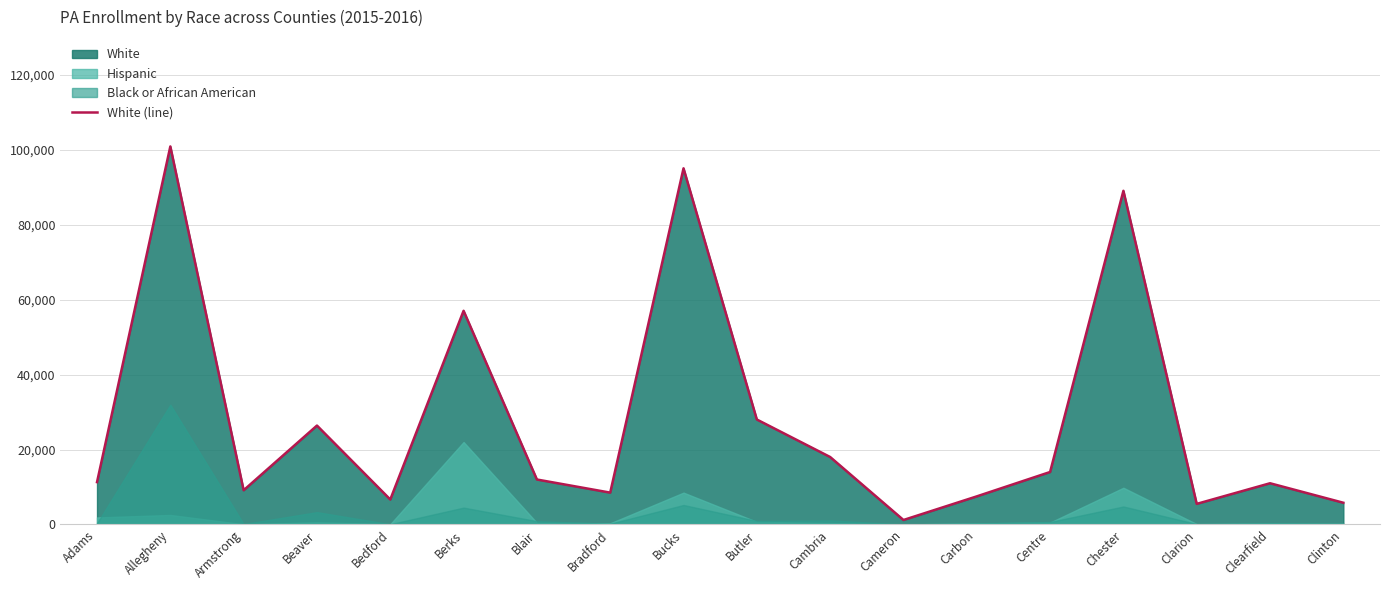

What is the ratio of the value at Beaver to the value at Chester?

0.3